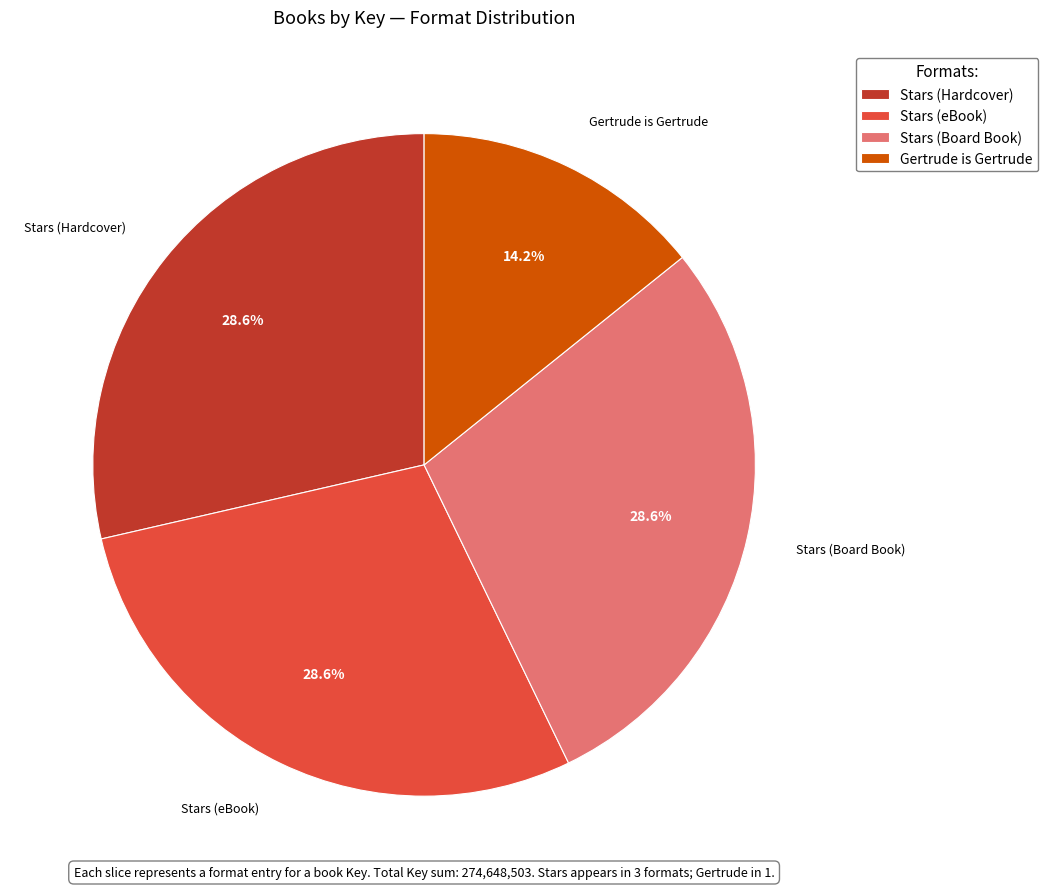

The Stars (Board Book) slice represents 29% of the pie. True or false?

True